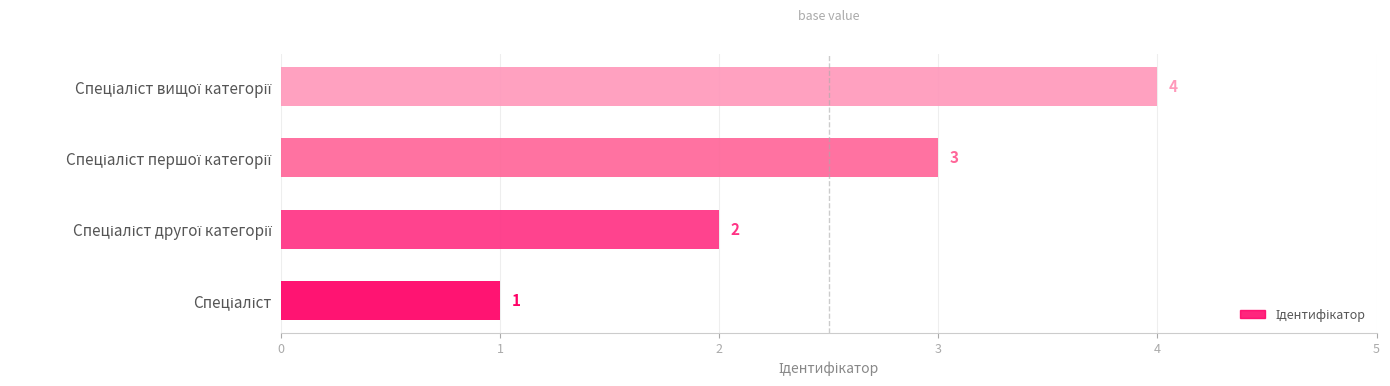

What is the sum of all values?

10